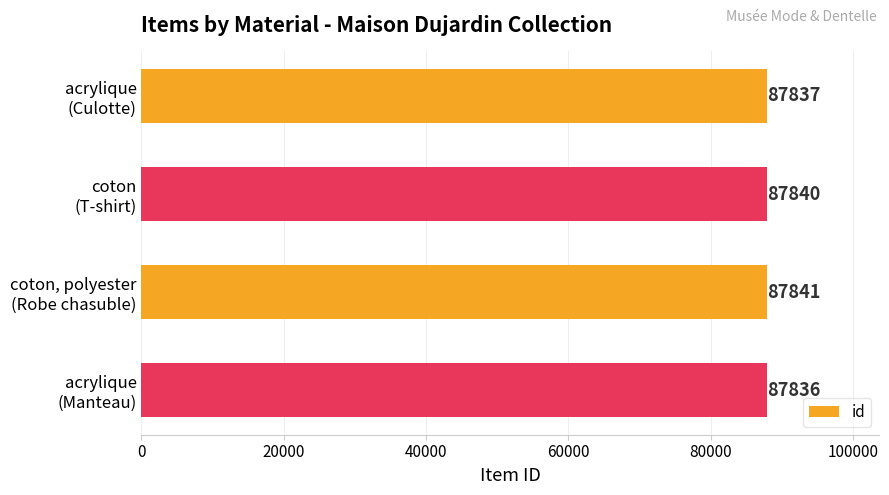

What is the value of the 1st bar from the top?

87837